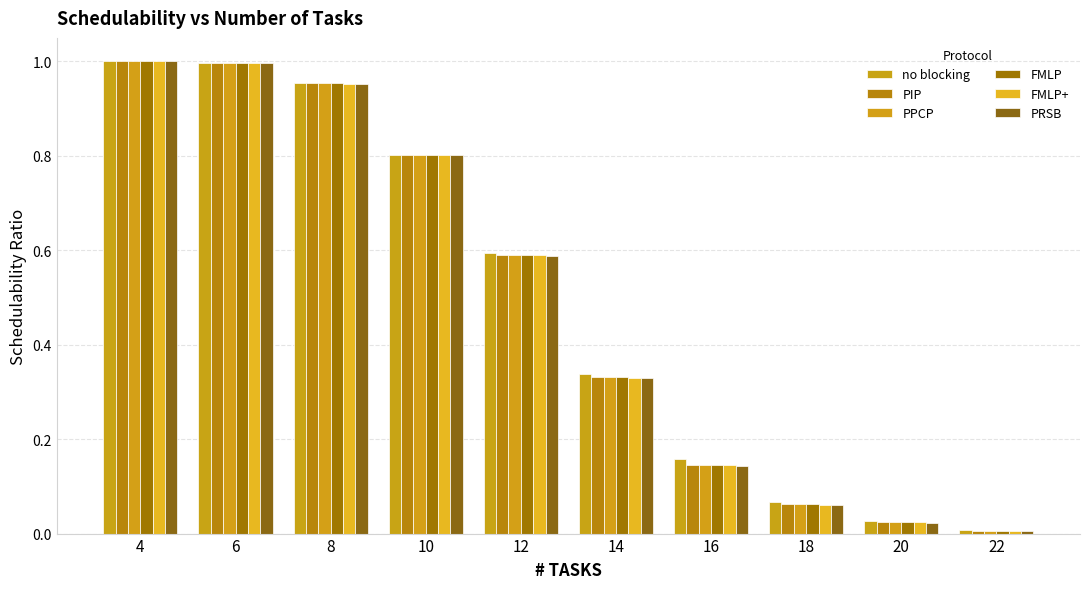

What is the difference between the maximum and minimum values in the PRSB series?

1.0